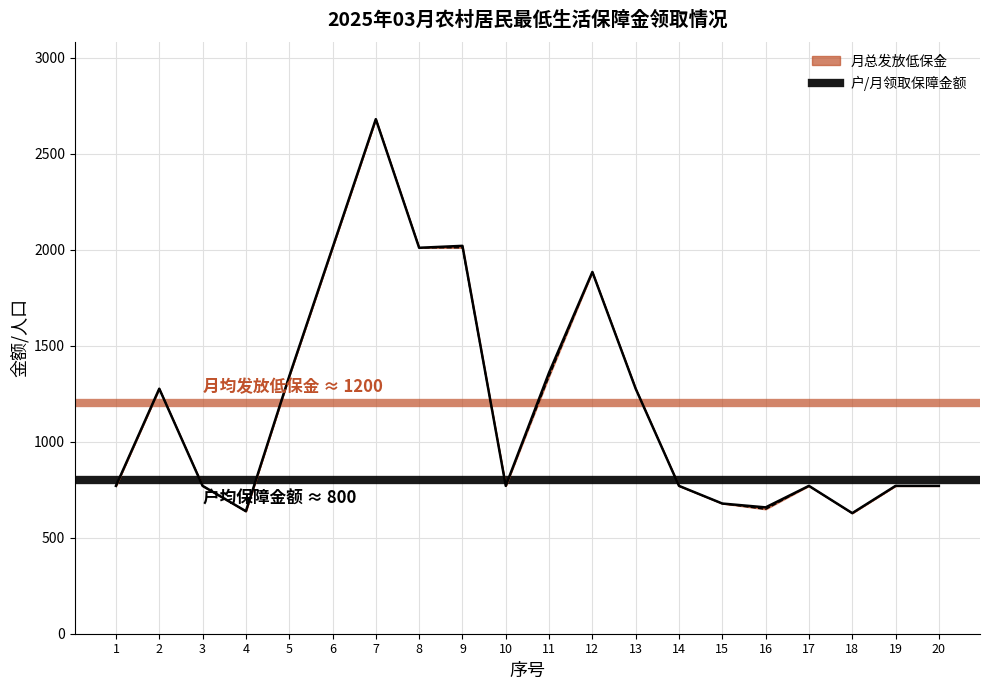

What is the spread (max minus min) of values at 2?

400